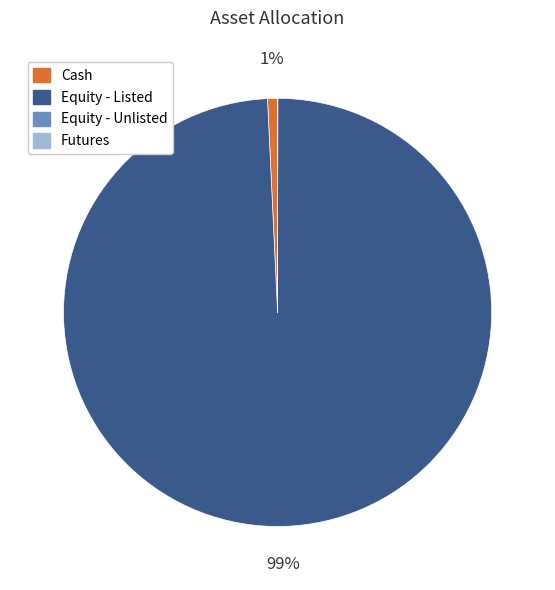

To the nearest percent, what is the difference between the largest and smallest slice percentages?

99%